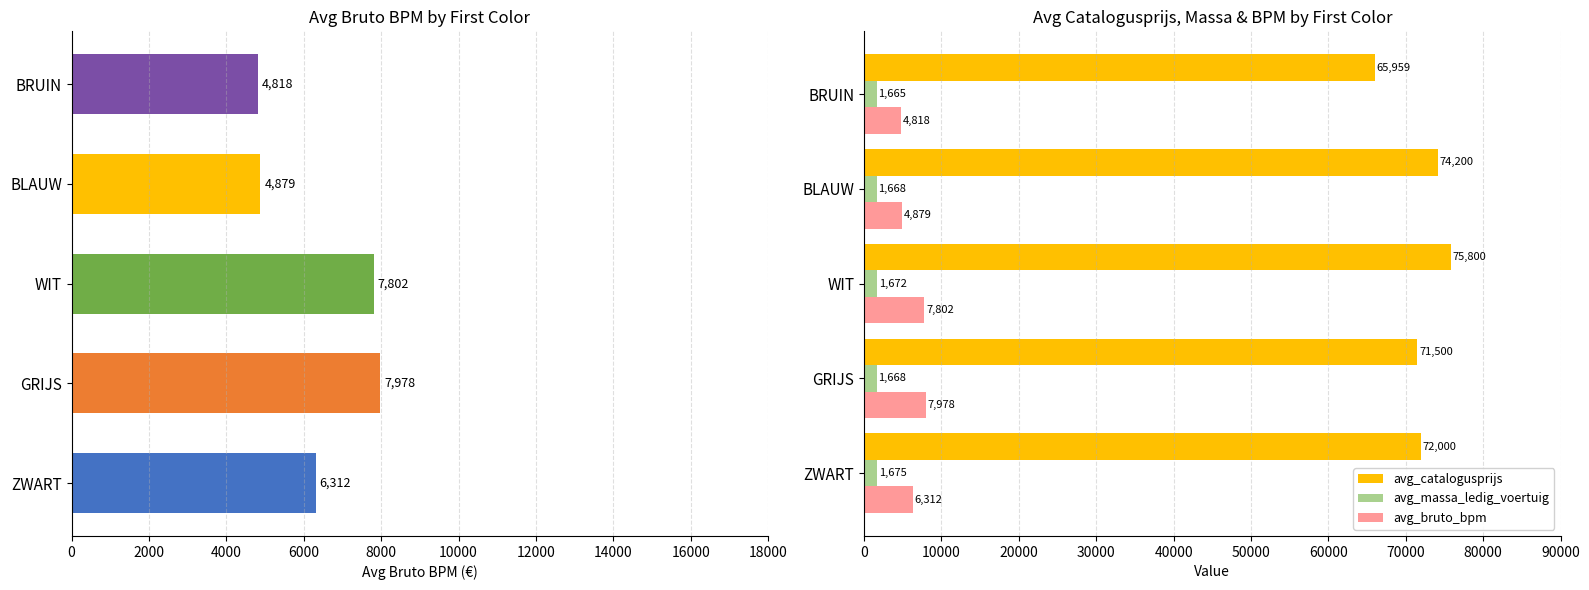

Which series has the largest total across all categories?

avg_catalogusprijs